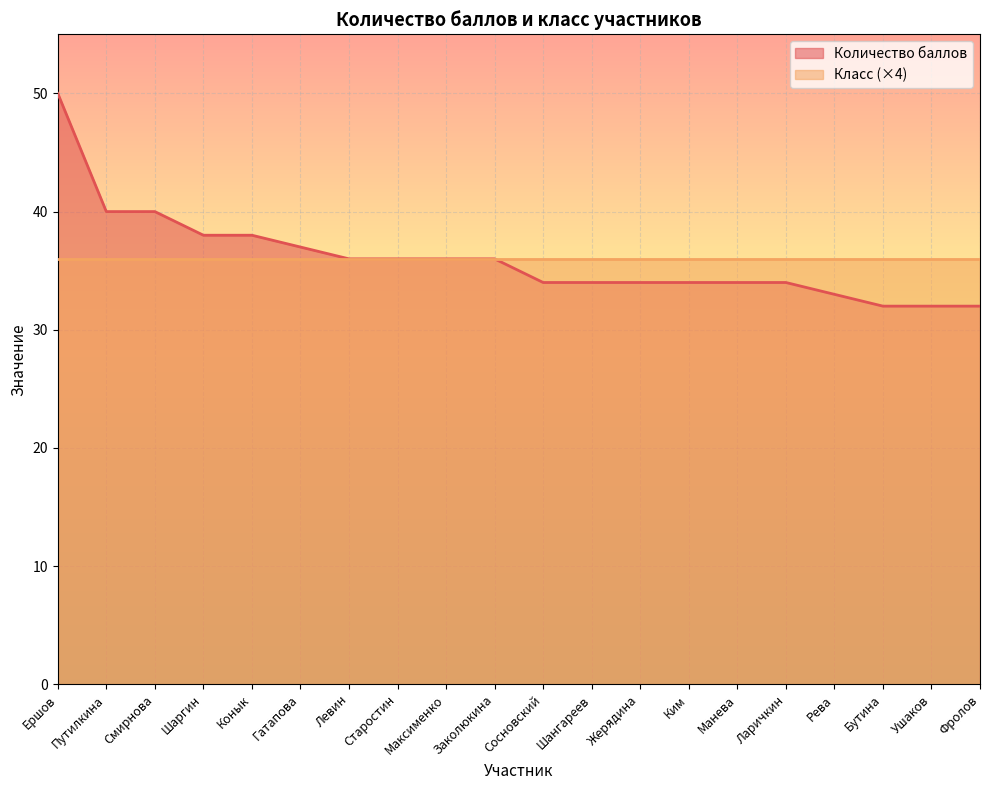

Rank the categories by value from highest to lowest.

Ершов, Путилкина, Смирнова, Шаргин, Конык, Гатапова, Левин, Старостин, Максименко, Заколюкина, Сосновский, Шангареев, Жерядина, Ким, Манева, Ларичкин, Рева, Бутина, Ушаков, Фролов